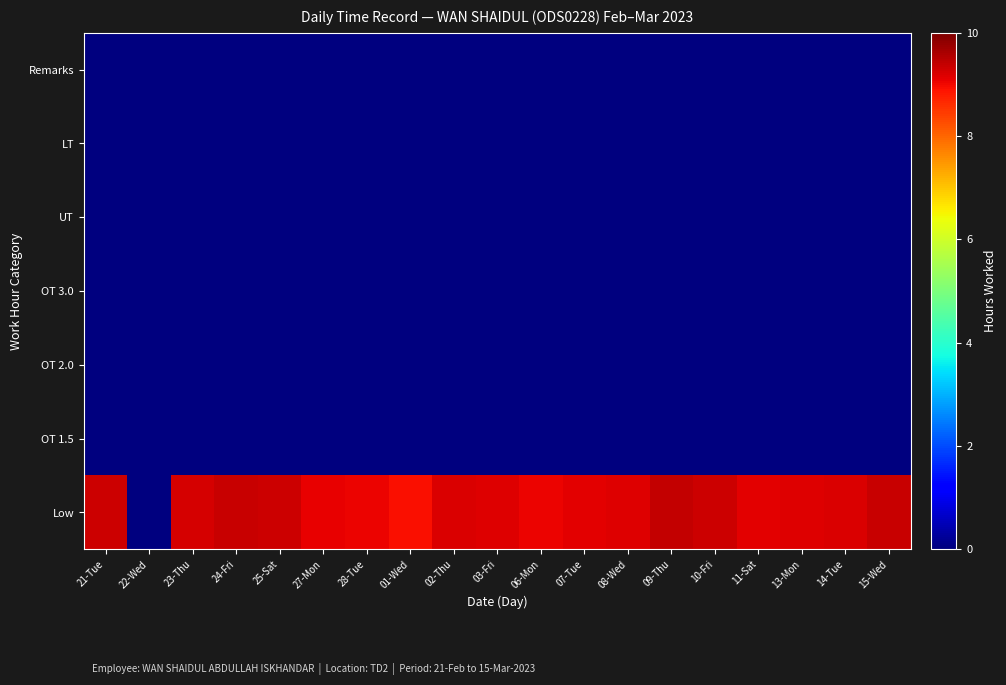

Reading right to left, what are all the values shown in this chart?

Low: 15-Wed=9.3	14-Tue=9.2	13-Mon=9.2	11-Sat=9.1	10-Fri=9.3	09-Thu=9.4	08-Wed=9.2	07-Tue=9.1	06-Mon=9.0	03-Fri=9.2	02-Thu=9.2	01-Wed=8.9	28-Tue=9.1	27-Mon=9.1	25-Sat=9.3	24-Fri=9.4	23-Thu=9.2	22-Wed=0.0	21-Tue=9.3
OT 1.5: 15-Wed=0.0	14-Tue=0.0	13-Mon=0.0	11-Sat=0.0	10-Fri=0.0	09-Thu=0.0	08-Wed=0.0	07-Tue=0.0	06-Mon=0.0	03-Fri=0.0	02-Thu=0.0	01-Wed=0.0	28-Tue=0.0	27-Mon=0.0	25-Sat=0.0	24-Fri=0.0	23-Thu=0.0	22-Wed=0.0	21-Tue=0.0
OT 2.0: 15-Wed=0.0	14-Tue=0.0	13-Mon=0.0	11-Sat=0.0	10-Fri=0.0	09-Thu=0.0	08-Wed=0.0	07-Tue=0.0	06-Mon=0.0	03-Fri=0.0	02-Thu=0.0	01-Wed=0.0	28-Tue=0.0	27-Mon=0.0	25-Sat=0.0	24-Fri=0.0	23-Thu=0.0	22-Wed=0.0	21-Tue=0.0
OT 3.0: 15-Wed=0.0	14-Tue=0.0	13-Mon=0.0	11-Sat=0.0	10-Fri=0.0	09-Thu=0.0	08-Wed=0.0	07-Tue=0.0	06-Mon=0.0	03-Fri=0.0	02-Thu=0.0	01-Wed=0.0	28-Tue=0.0	27-Mon=0.0	25-Sat=0.0	24-Fri=0.0	23-Thu=0.0	22-Wed=0.0	21-Tue=0.0
UT: 15-Wed=0.0	14-Tue=0.0	13-Mon=0.0	11-Sat=0.0	10-Fri=0.0	09-Thu=0.0	08-Wed=0.0	07-Tue=0.0	06-Mon=0.0	03-Fri=0.0	02-Thu=0.0	01-Wed=0.0	28-Tue=0.0	27-Mon=0.0	25-Sat=0.0	24-Fri=0.0	23-Thu=0.0	22-Wed=0.0	21-Tue=0.0
LT: 15-Wed=0.0	14-Tue=0.0	13-Mon=0.0	11-Sat=0.0	10-Fri=0.0	09-Thu=0.0	08-Wed=0.0	07-Tue=0.0	06-Mon=0.0	03-Fri=0.0	02-Thu=0.0	01-Wed=0.0	28-Tue=0.0	27-Mon=0.0	25-Sat=0.0	24-Fri=0.0	23-Thu=0.0	22-Wed=0.0	21-Tue=0.0
Remarks: 15-Wed=0.0	14-Tue=0.0	13-Mon=0.0	11-Sat=0.0	10-Fri=0.0	09-Thu=0.0	08-Wed=0.0	07-Tue=0.0	06-Mon=0.0	03-Fri=0.0	02-Thu=0.0	01-Wed=0.0	28-Tue=0.0	27-Mon=0.0	25-Sat=0.0	24-Fri=0.0	23-Thu=0.0	22-Wed=0.0	21-Tue=0.0